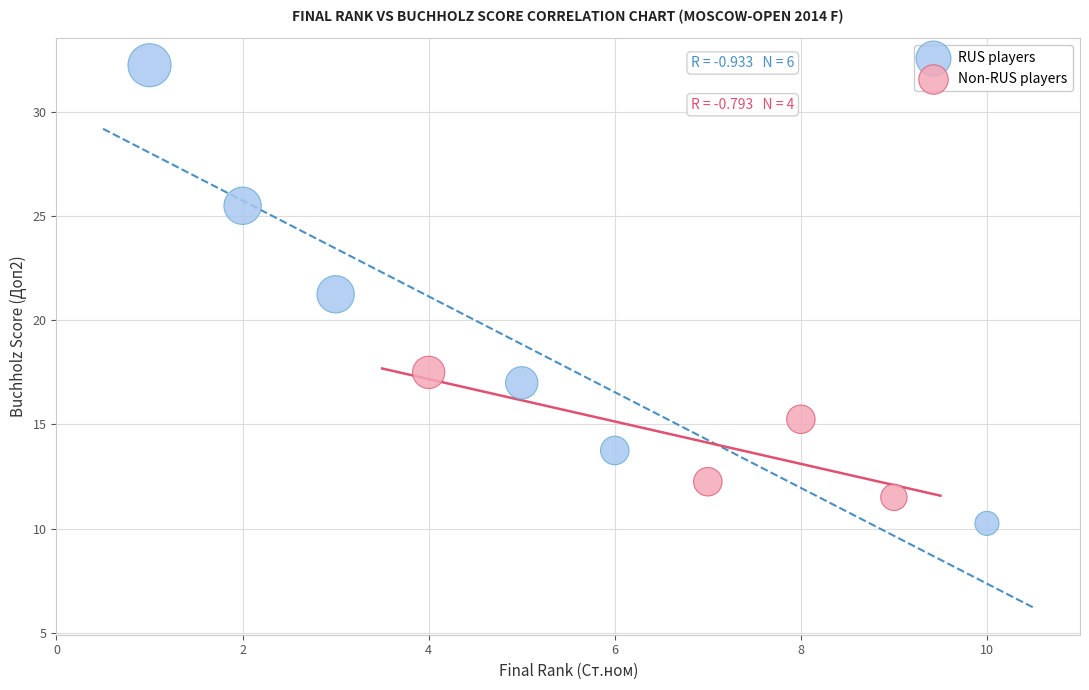

Which series reaches the minimum Y coordinate?

RUS players